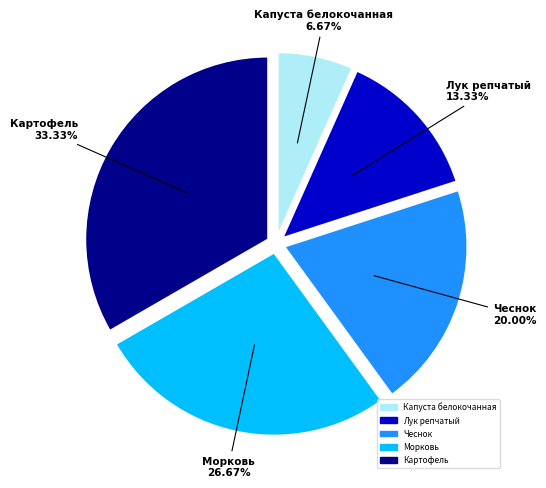

Which category has the smallest portion of the pie?

Капуста белокочанная